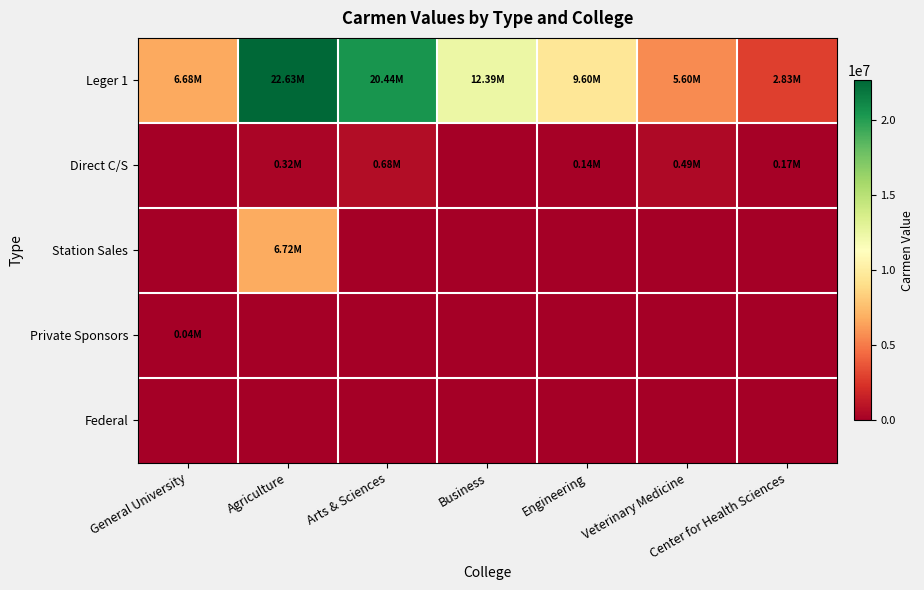

What is the maximum value shown in the chart?

22631562